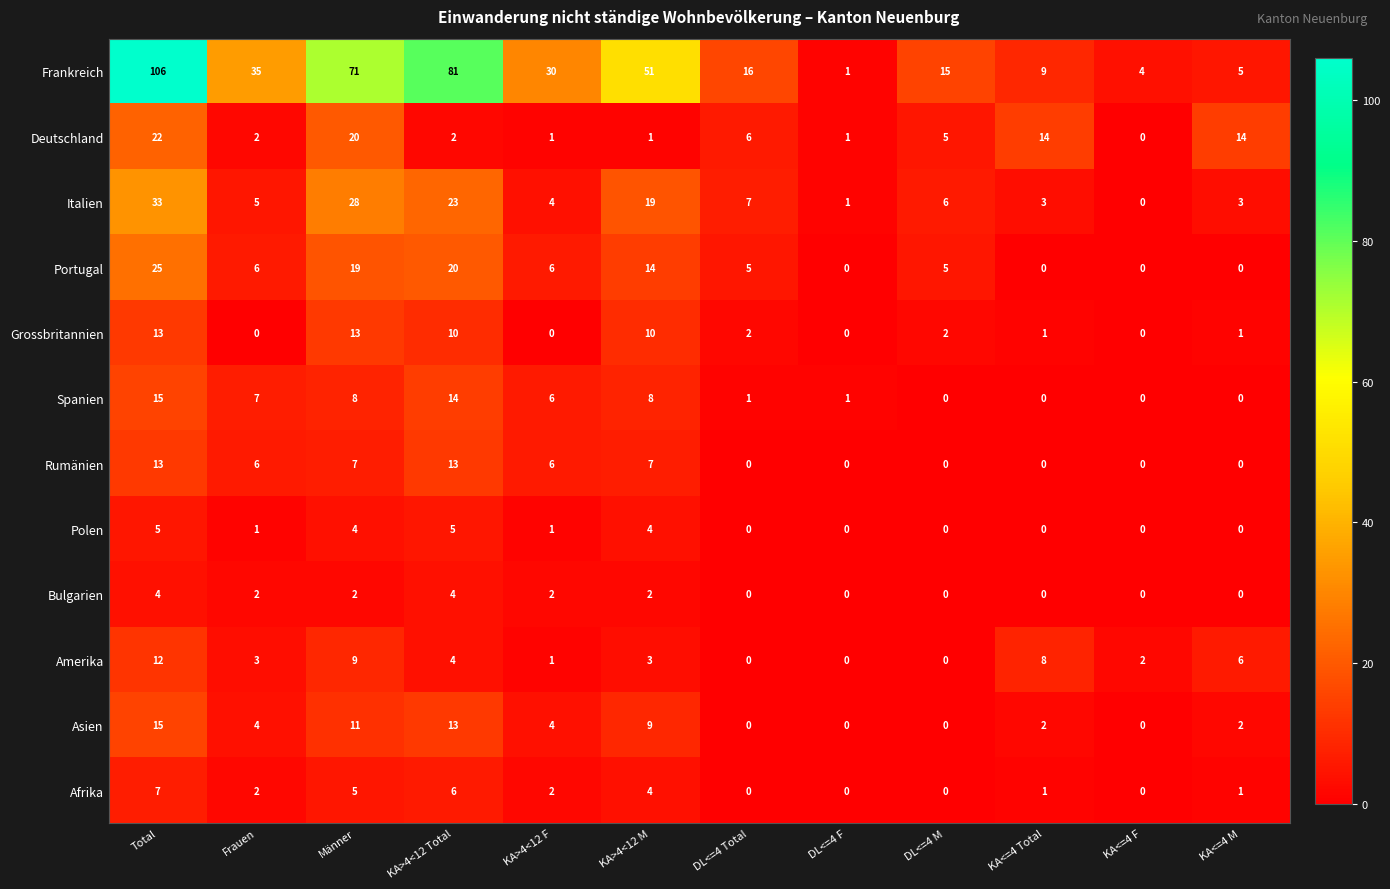

Which series has the largest range (max minus min)?

Frankreich